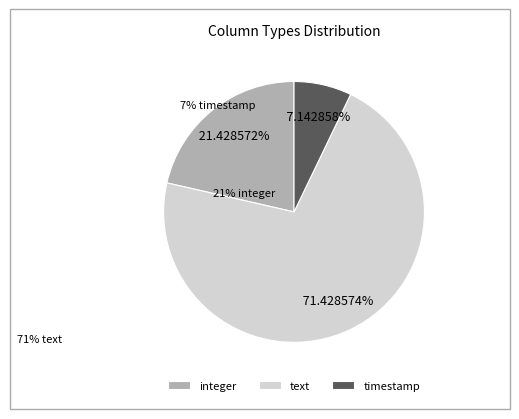

Does any single category account for the majority?

Yes